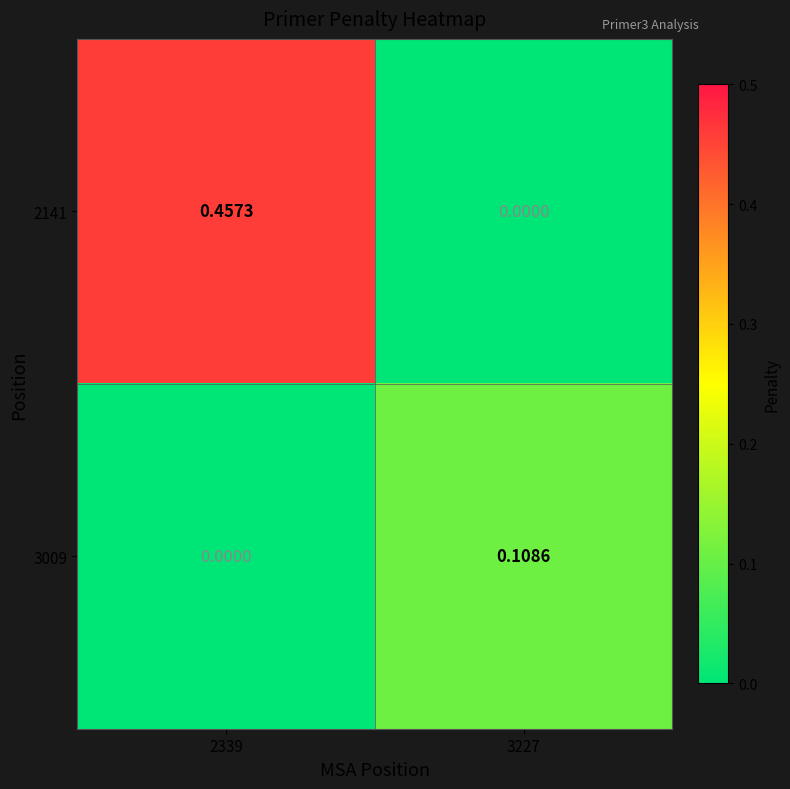

How many data points in 3009 are above 0?

1